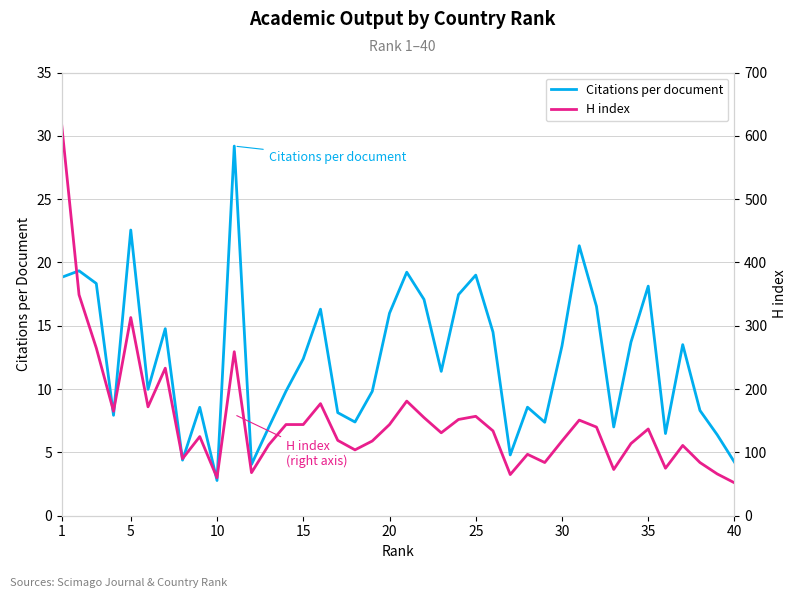

True or false: H index and Citations per document intersect in this chart.

False